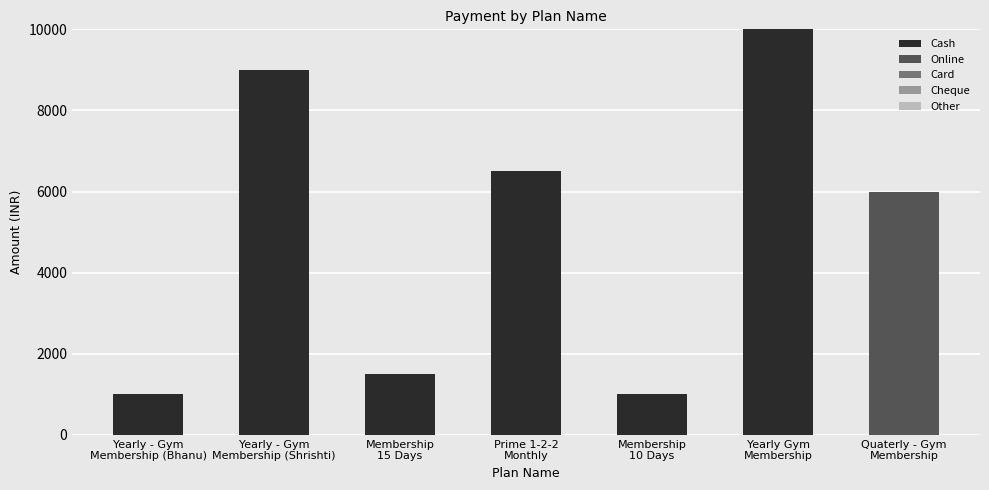

What is the maximum value for Cash?

10000